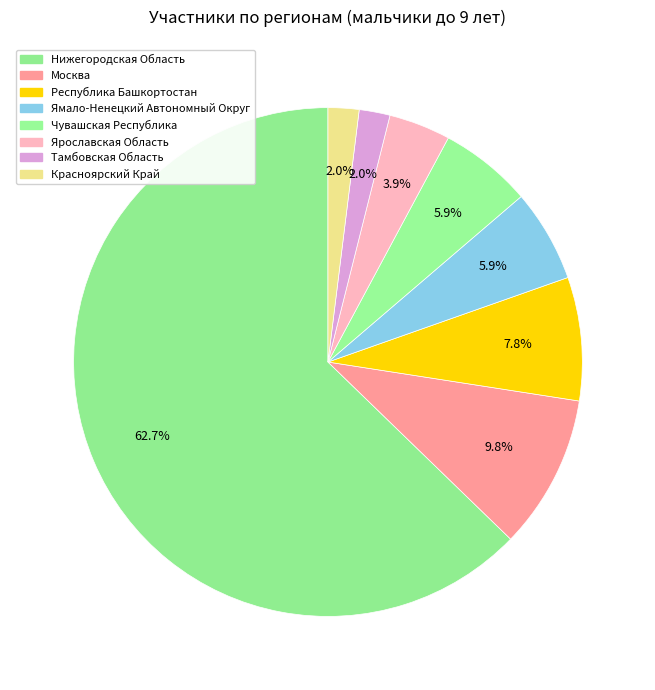

To the nearest percent, what is the average slice percentage?

12%